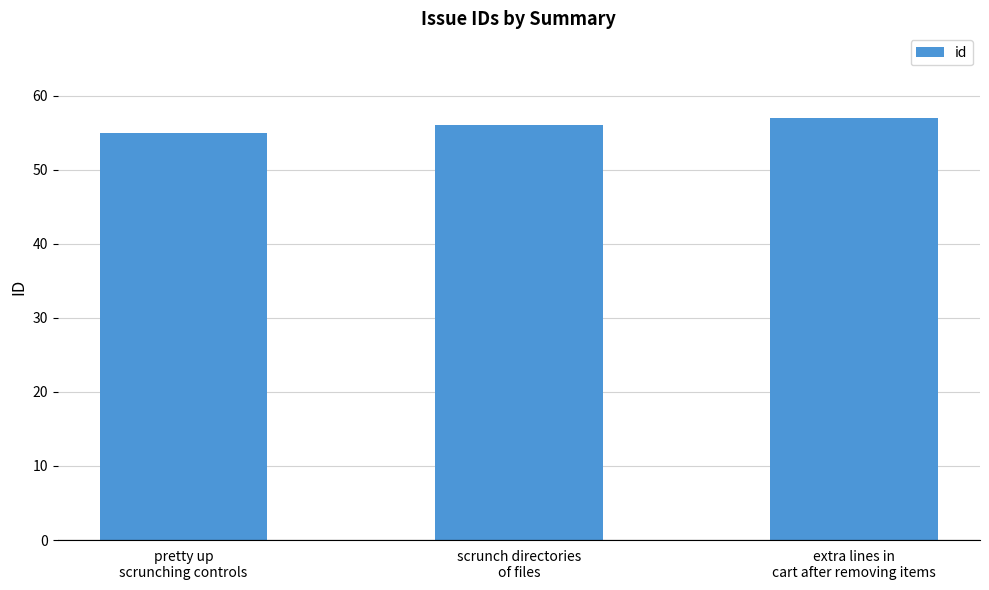

Reading left to right, what are all the values shown in this chart?

pretty up
scrunching controls=55	scrunch directories
of files=56	extra lines in
cart after removing items=57